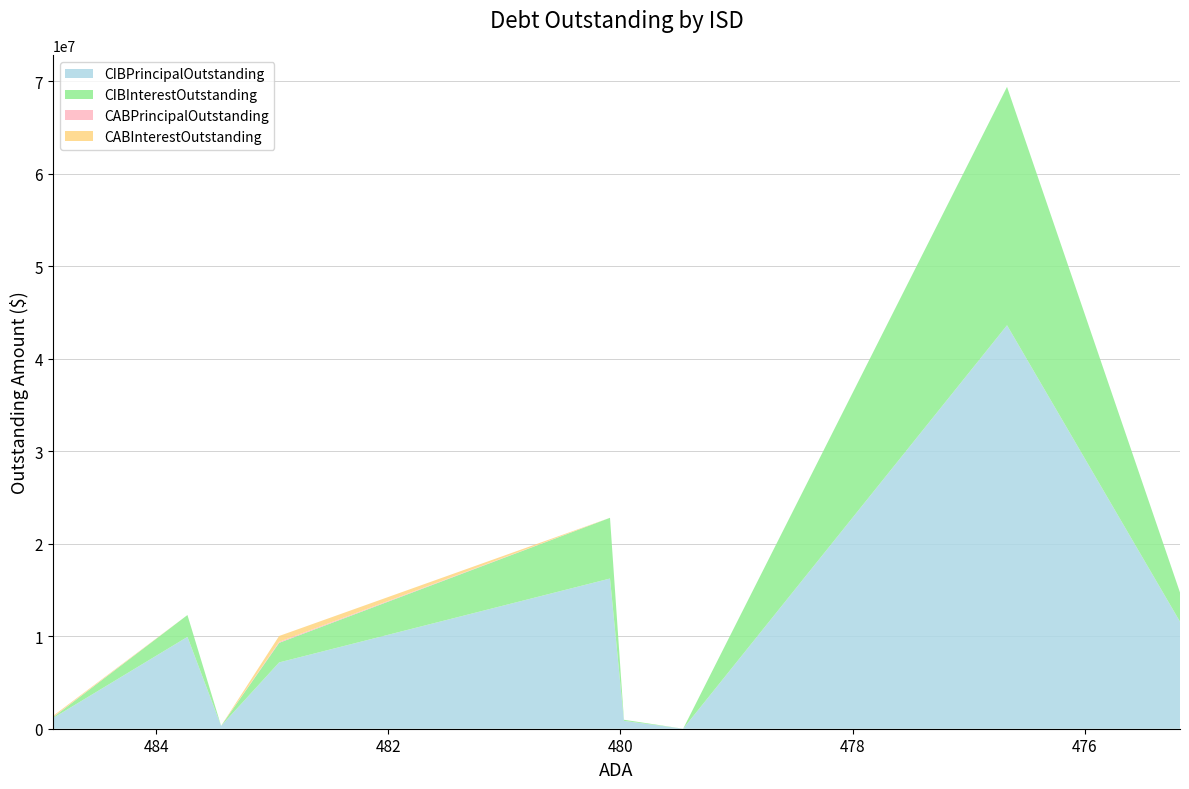

Reading left to right, list all the values displayed in this chart.

CIBPrincipalOutstanding: 1130000.0	9930000.0	305000.0	7168210.5	16240000.0	850000.0	0.0	43625000.0	11576000.0
CIBInterestOutstanding: 88709.5	2362522.0	8050.0	2121009.9	6566437.5	119700.0	0.0	25778728.1	3155756.7
CABPrincipalOutstanding: 34999.5	0.0	0.0	109402.8	0.0	0.0	0.0	0.0	0.0
CABInterestOutstanding: 115000.5	0.0	0.0	630597.2	0.0	0.0	0.0	0.0	0.0